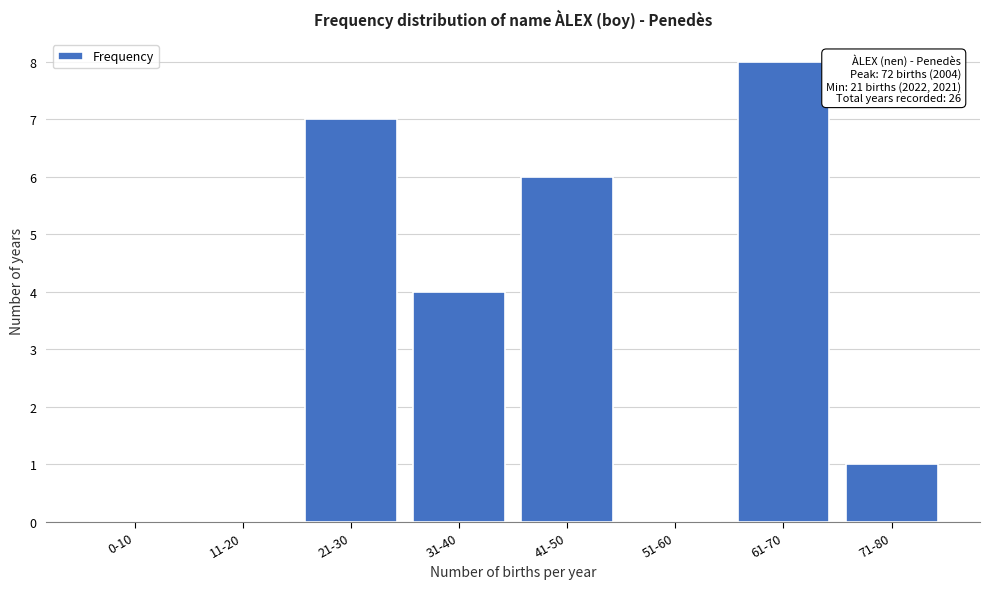

Reading left to right, list all the values displayed in this chart.

0-10=0	11-20=0	21-30=7	31-40=4	41-50=6	51-60=0	61-70=8	71-80=1